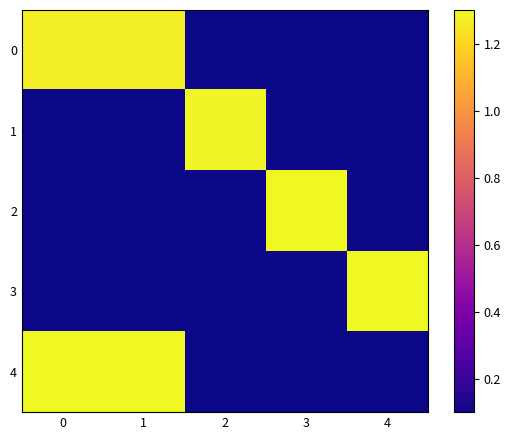

Which label corresponds to the smallest value in the chart?

2